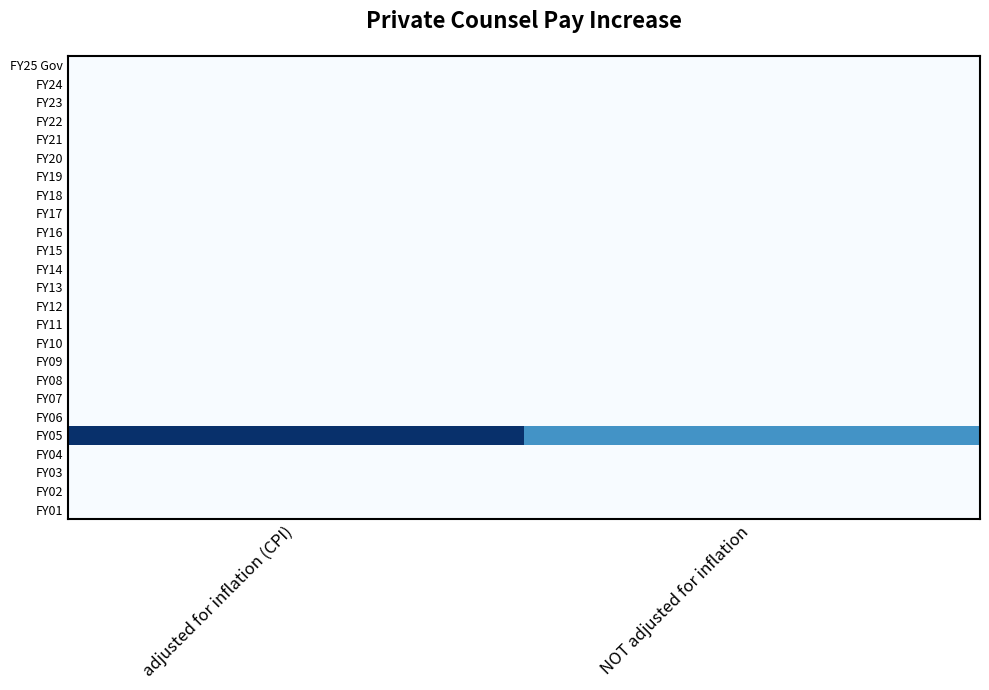

At which category does the chart reach its peak across all series?

adjusted for inflation (CPI)